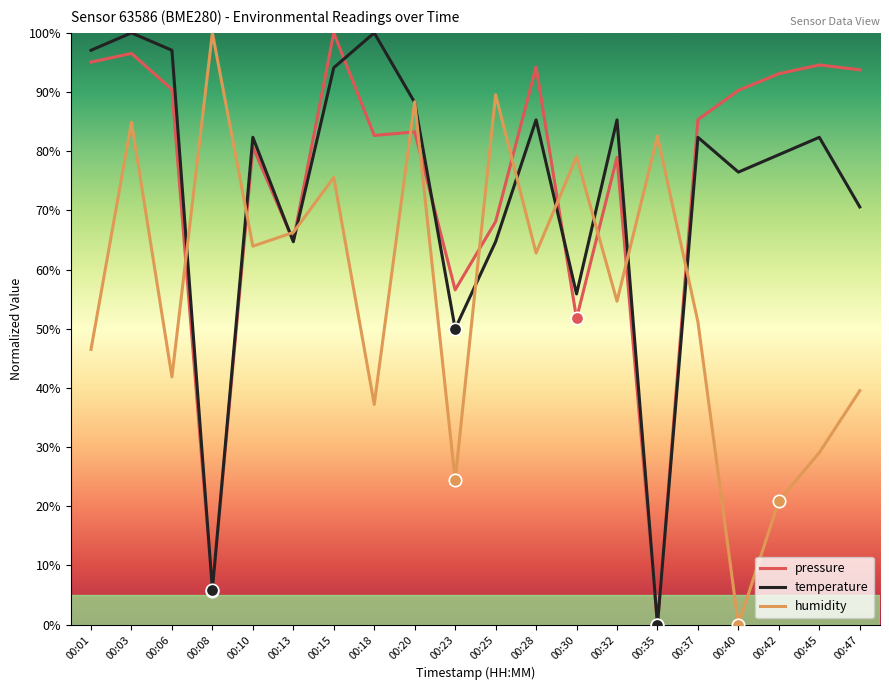

What is the total value across all series at 00:40?

166.7